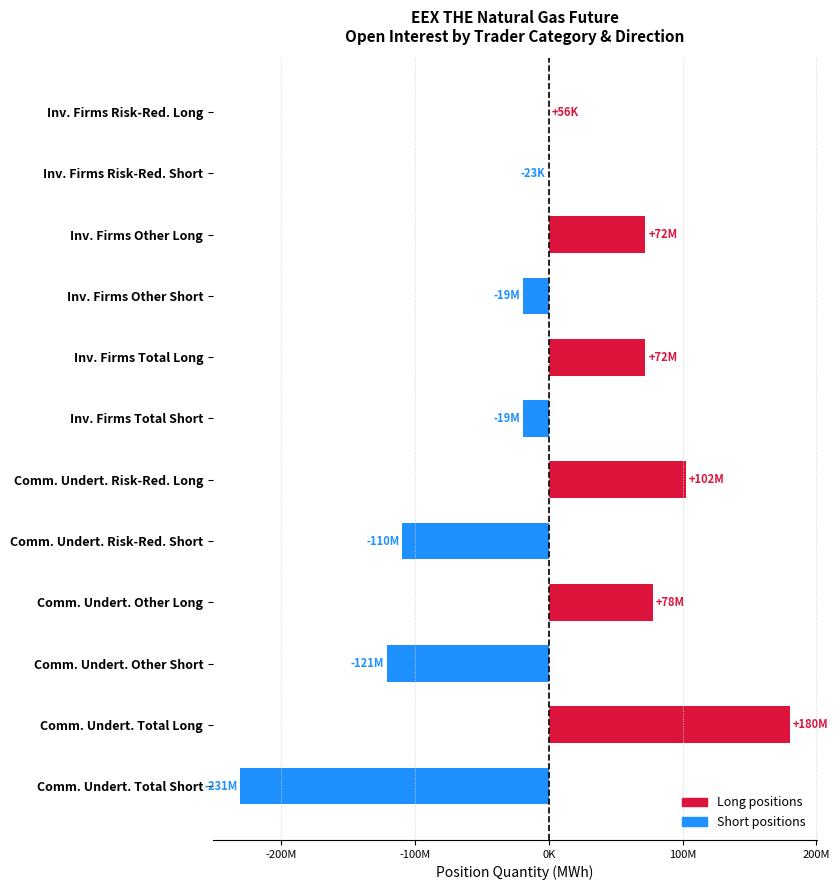

Are the bars horizontal?

Yes